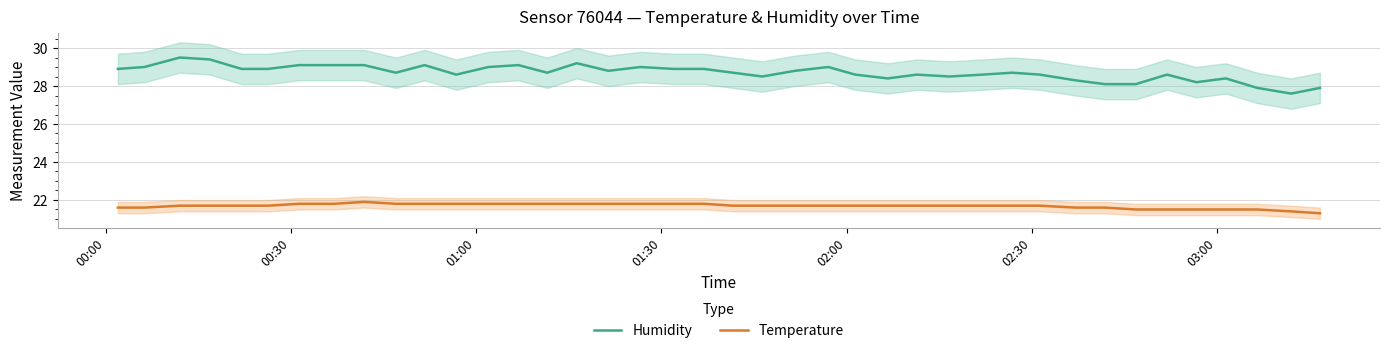

In humidity, how many points are higher than both neighbors (excluding endpoints)?

10